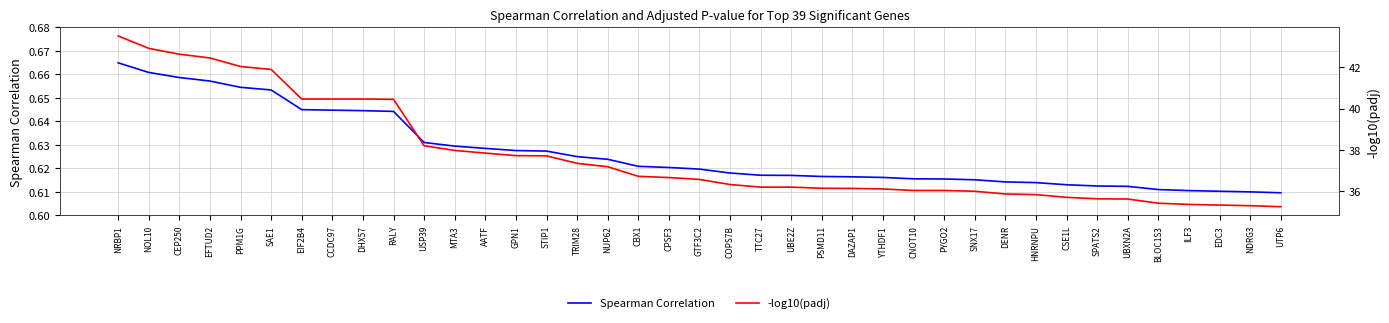

Which category has the lowest value in the Spearman Correlation series?

UTP6